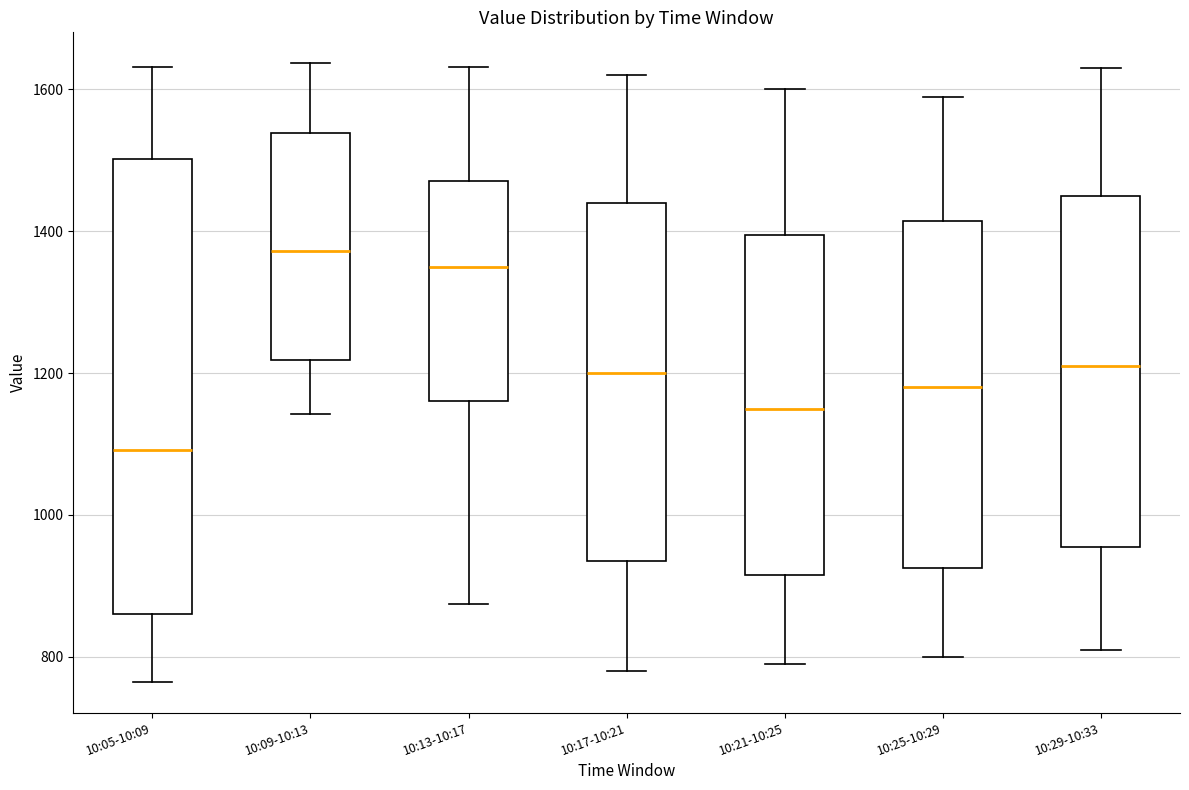

Which box is the tallest, from its lower edge to its upper edge?

10:05-10:09